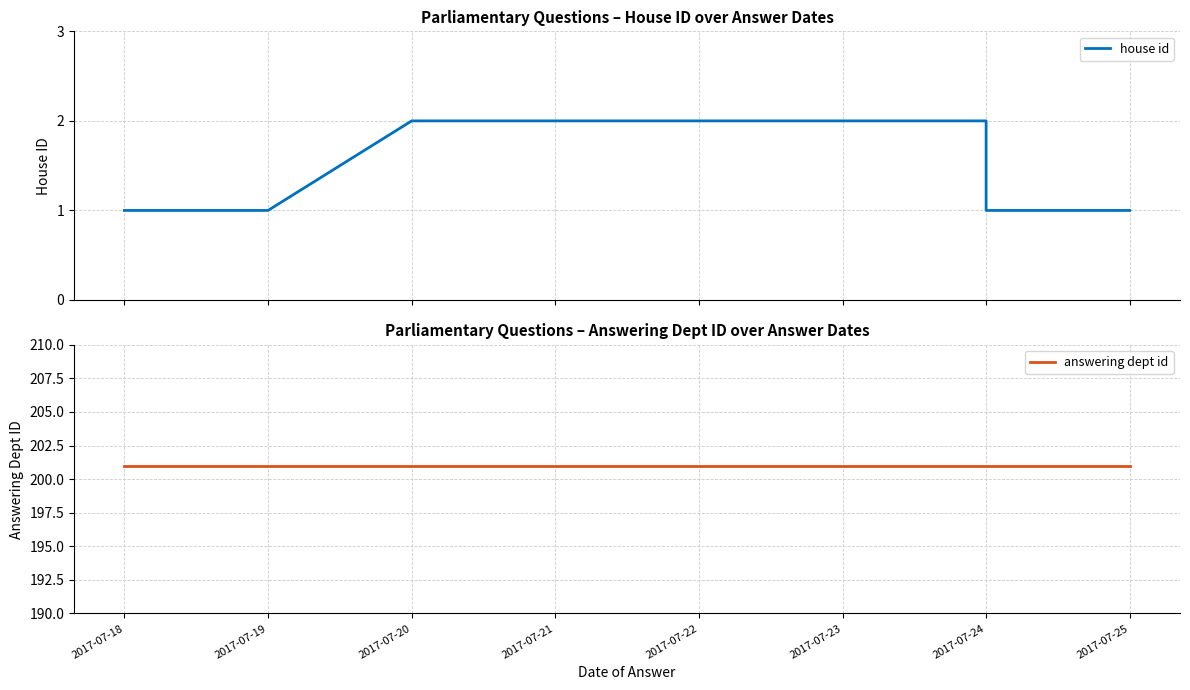

What is the lowest value of the house id series?

1